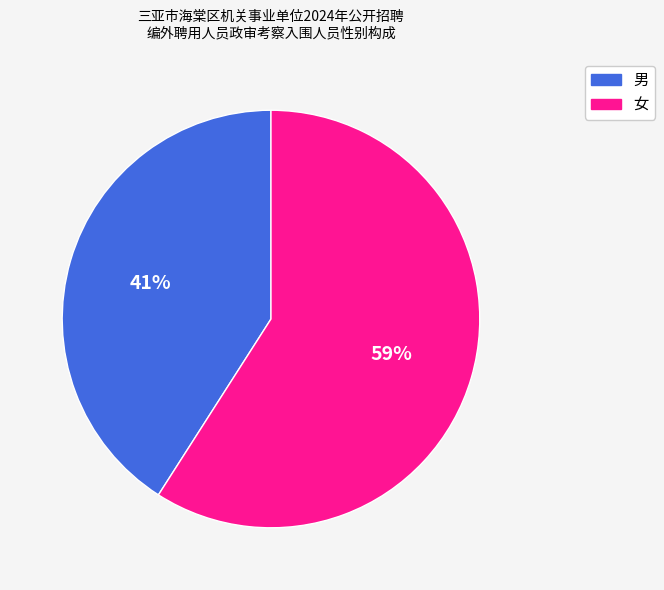

Combined, do 男 and 女 account for over 50%?

Yes